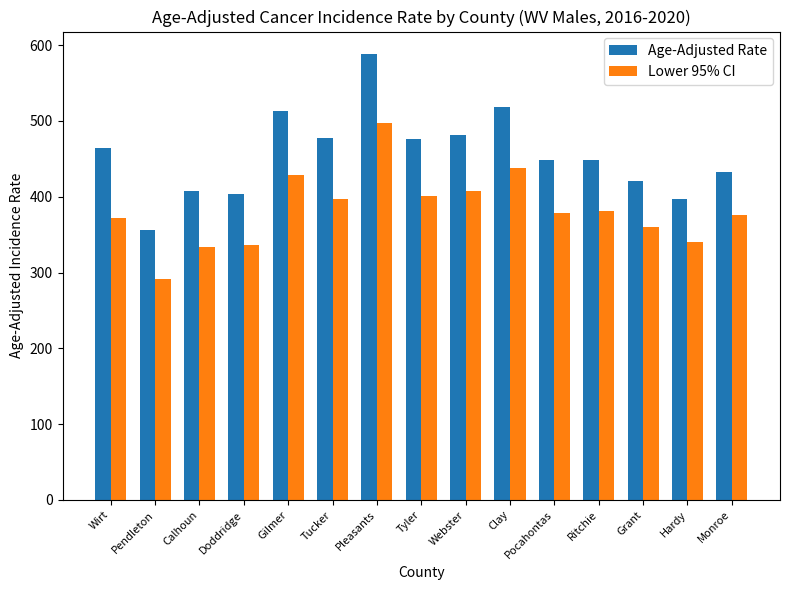

What is the average value of the Lower 95% CI series?

382.7